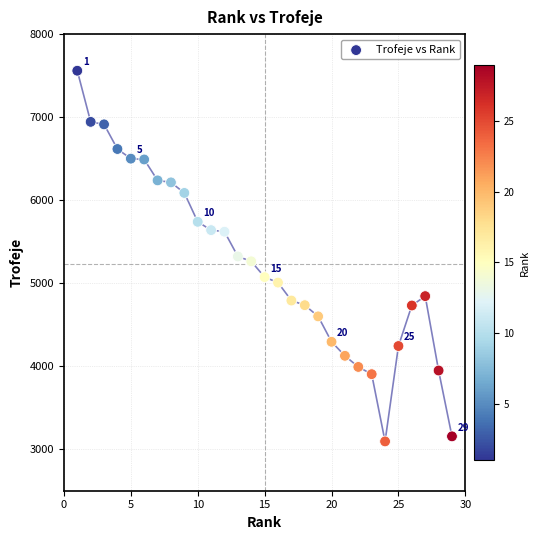

What is the range of Y values (max minus min)?

4465